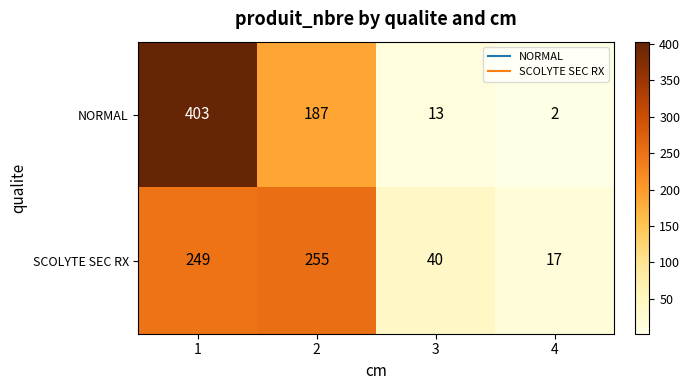

What is the difference between the SCOLYTE SEC RX values at 4 and 1?

232